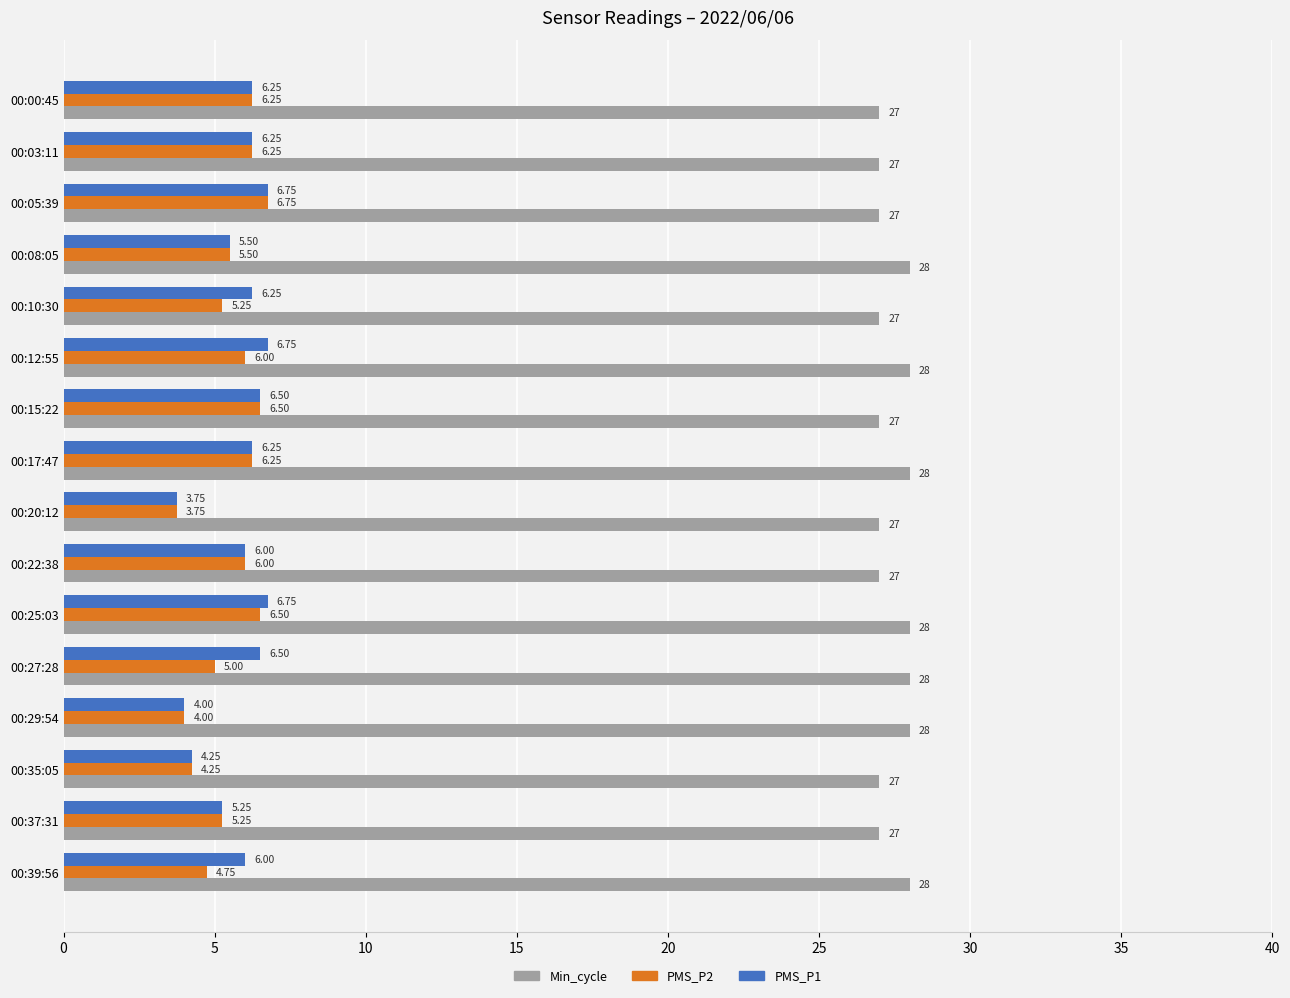

What is the average value of the PMS_P2 series?

5.5